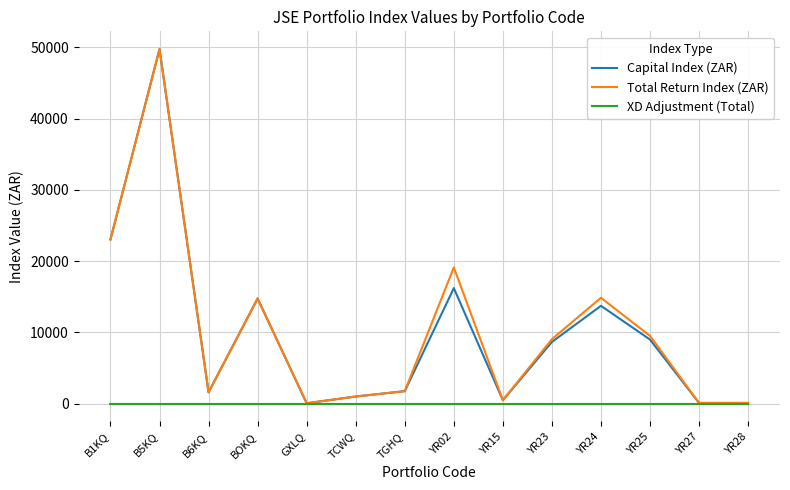

How many values in the Total Return Index (ZAR) series exceed 9046?

7